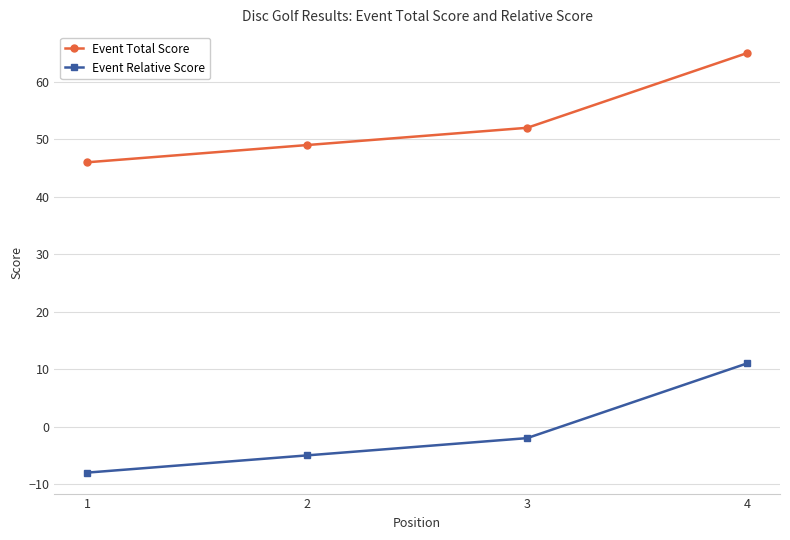

Is the value of Event Relative Score at 3 greater than the value of Event Total Score at 2?

No